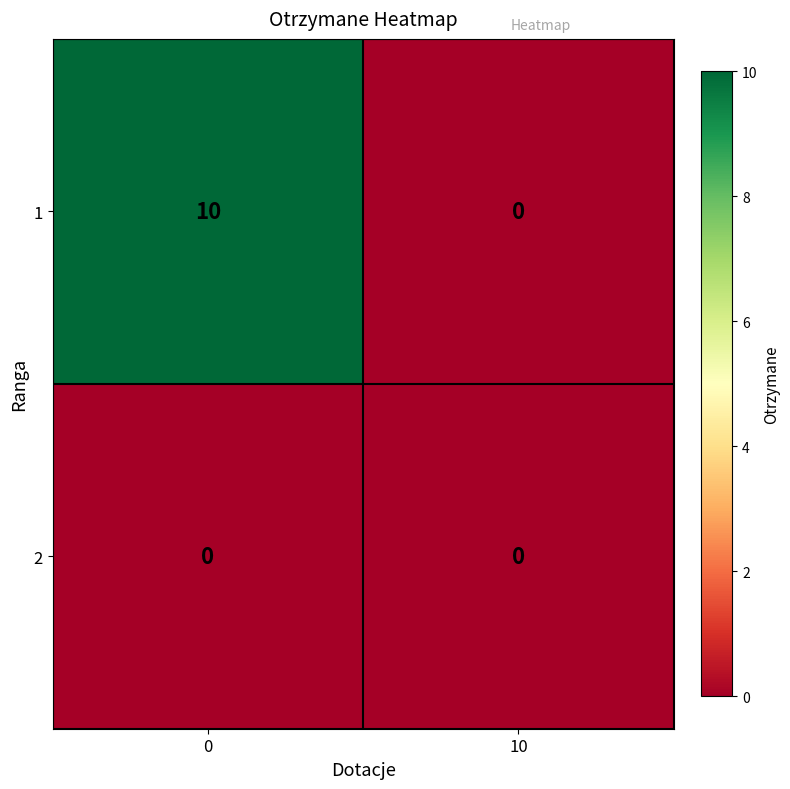

At how many categories does at least one series exceed 6?

1